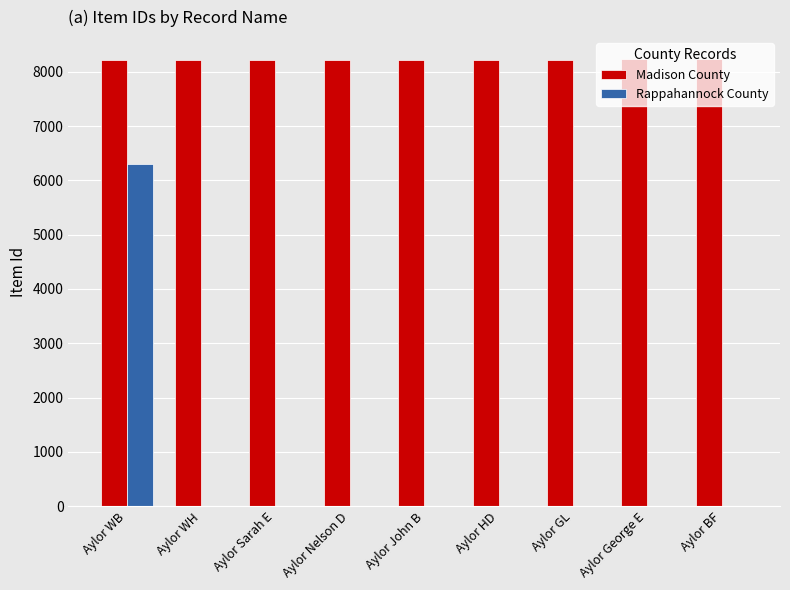

What is the total value across all series at Aylor WB?

14526